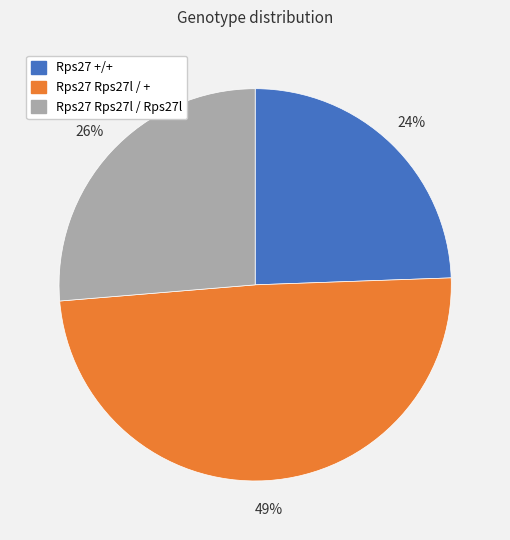

To the nearest percent, what is the difference between the largest and smallest slice percentages?

25%